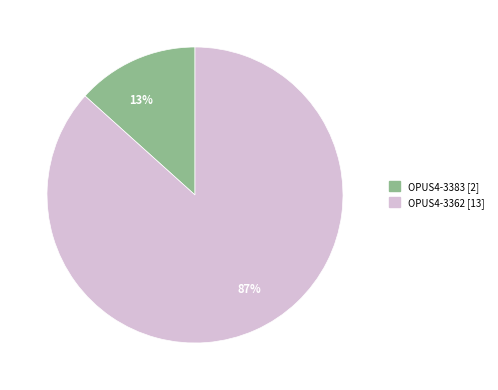

To the nearest percent, what is the combined percentage of OPUS4-3362 and OPUS4-3383?

100%